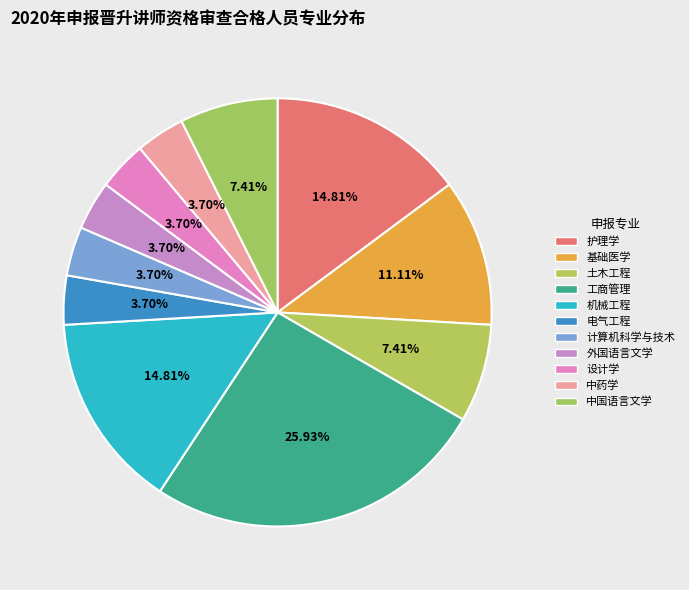

Count the number of slices in the pie.

11